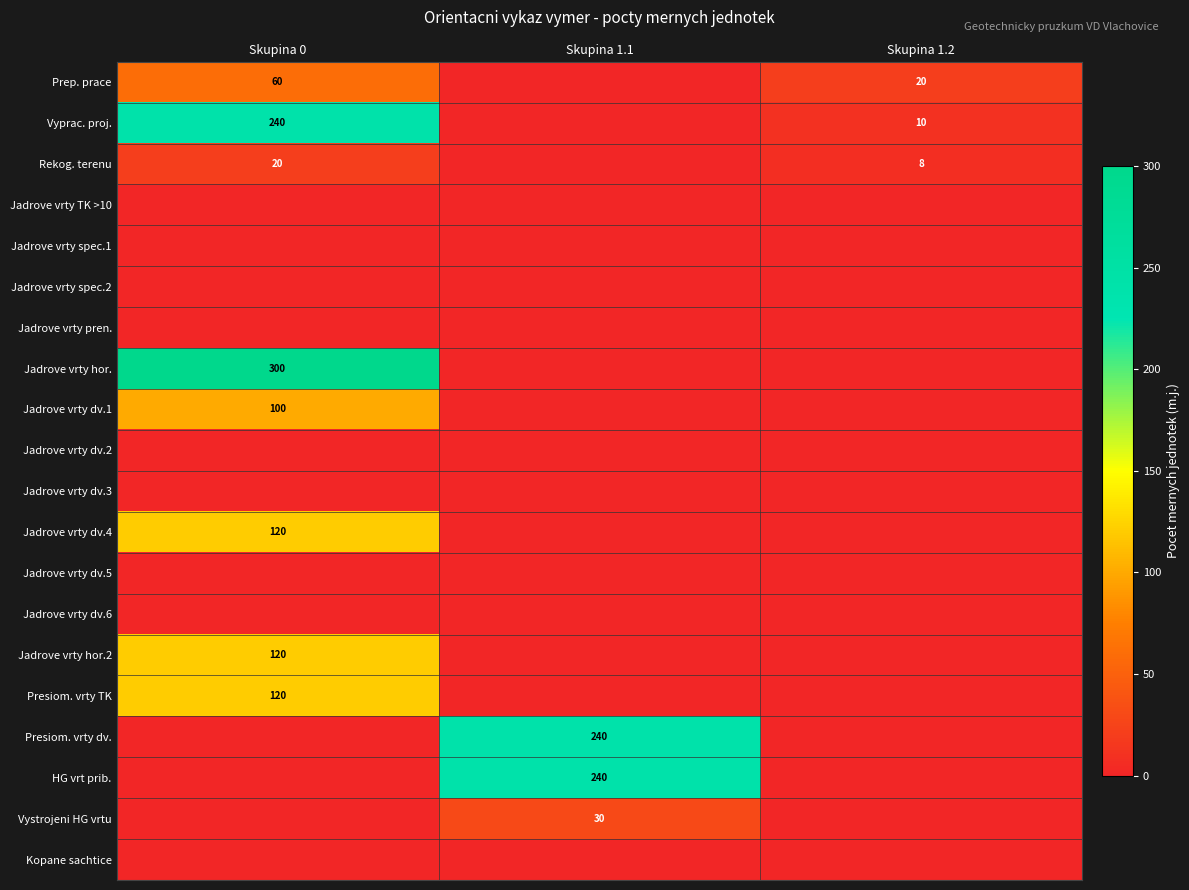

The value of Rekog. terenu at Skupina 1.2 is 14. True or false?

False